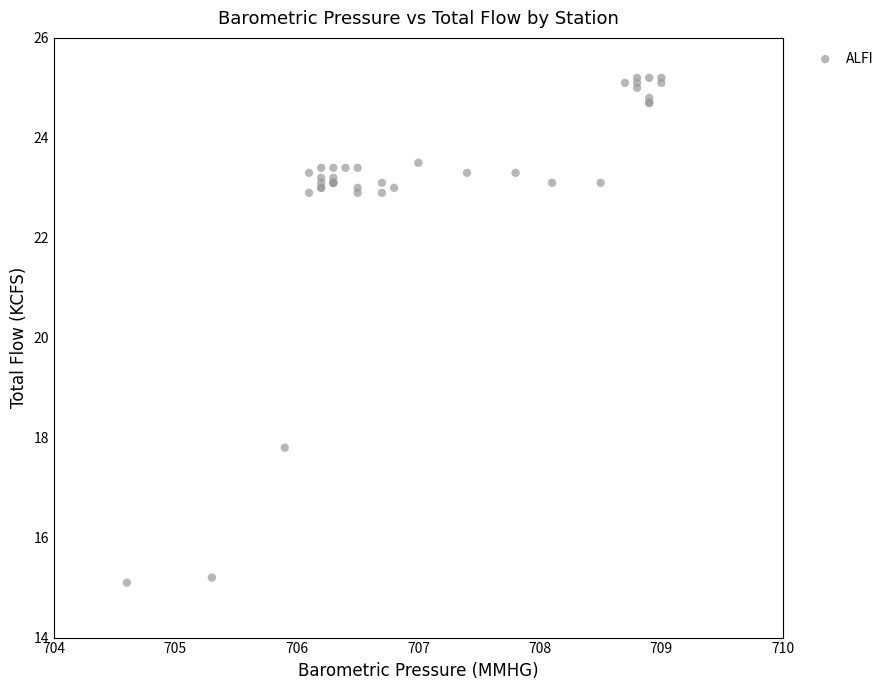

What Y value in the scatter plot is closest to 20?

17.8